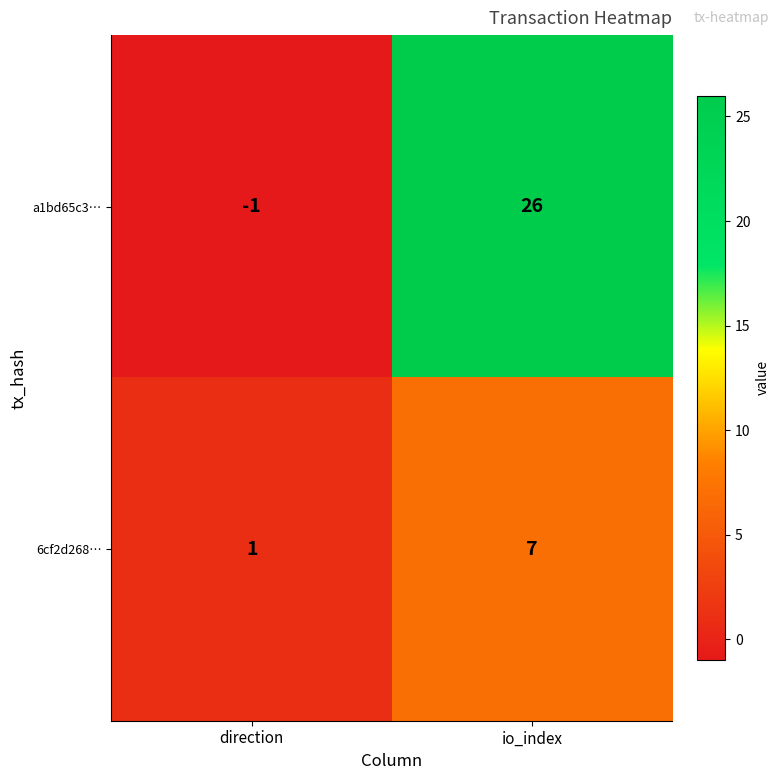

What is the difference between the 6cf2d268… values at direction and io_index?

6